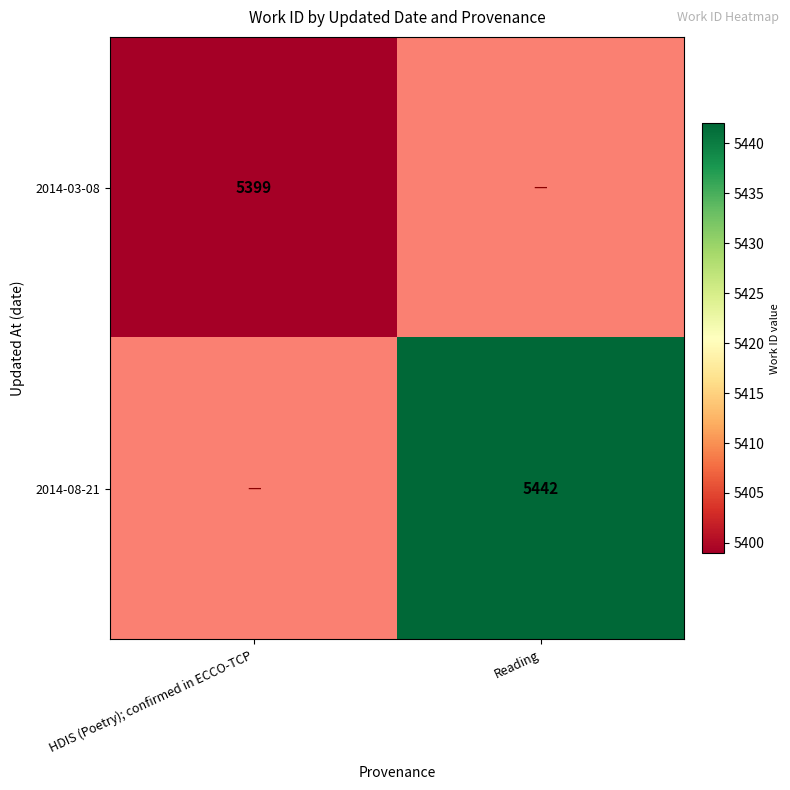

The value of 2014-03-08 at HDIS (Poetry); confirmed in ECCO-TCP is 1850. True or false?

False